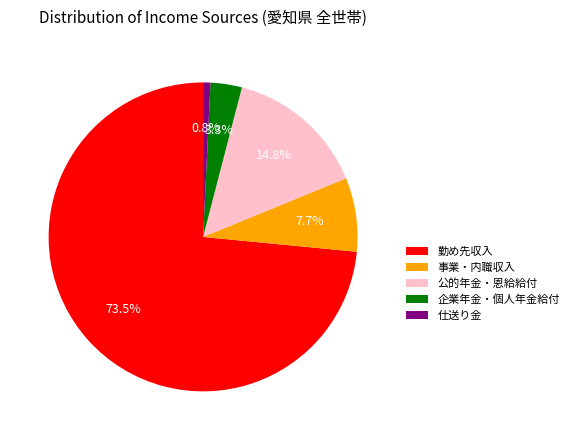

Which slice is the largest?

勤め先収入